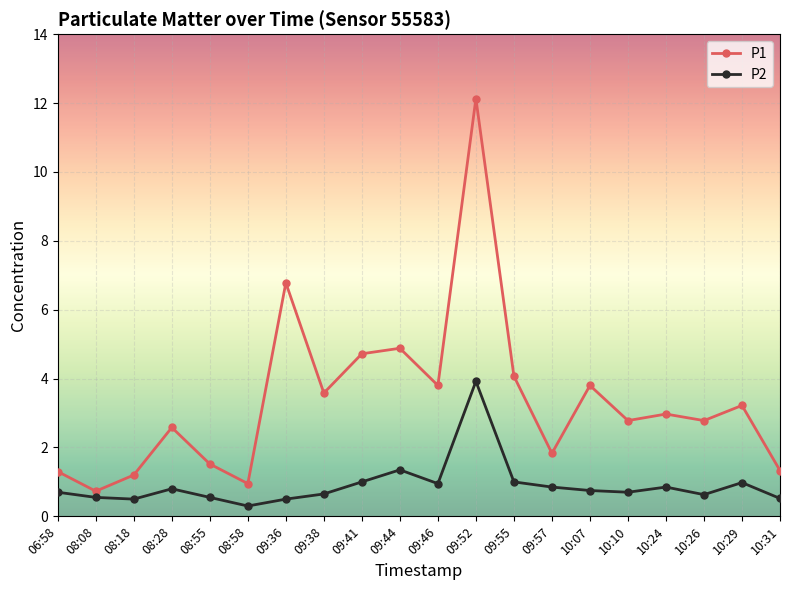

What is the label of the 4th point from the left?

08:28